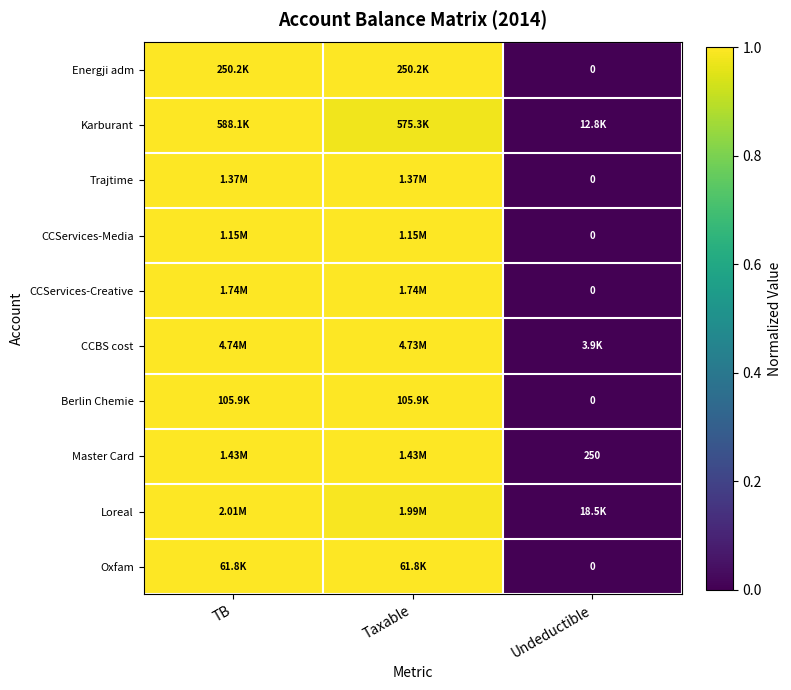

Count the number of data series in this chart.

10